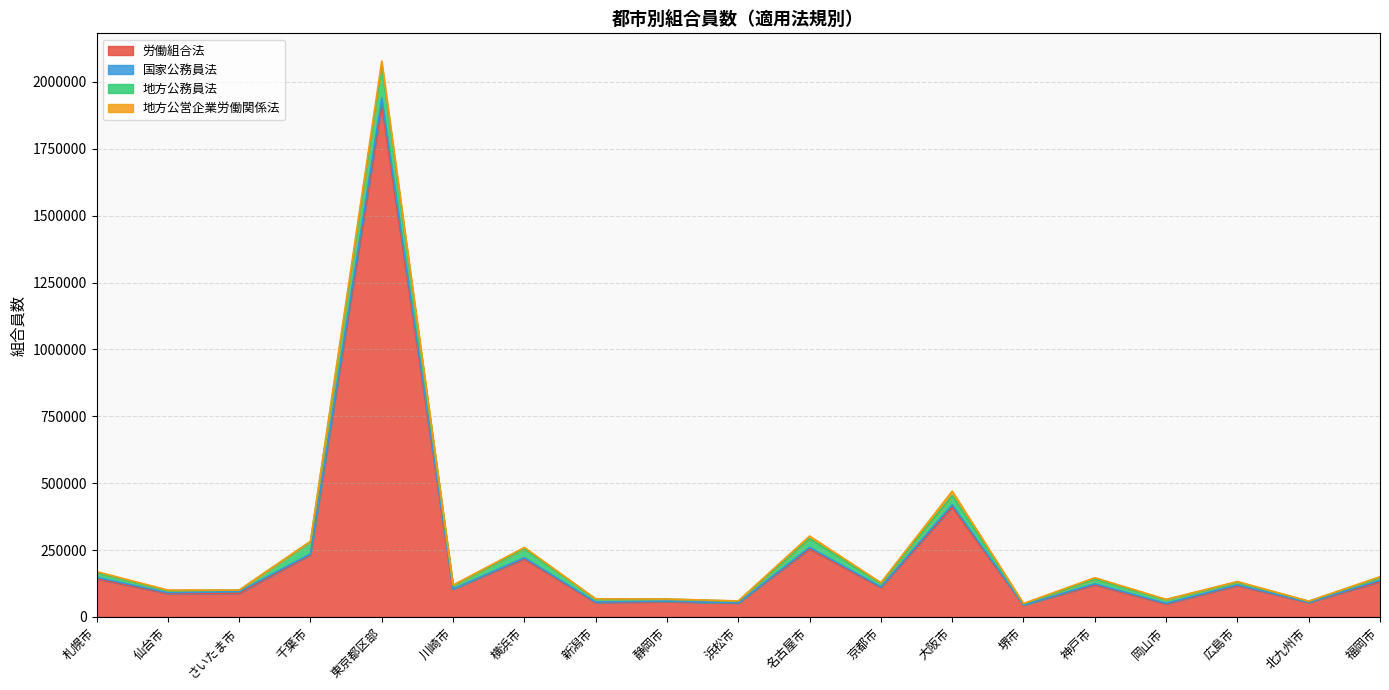

In 地方公務員法, how many points are lower than both neighbors (excluding endpoints)?

6